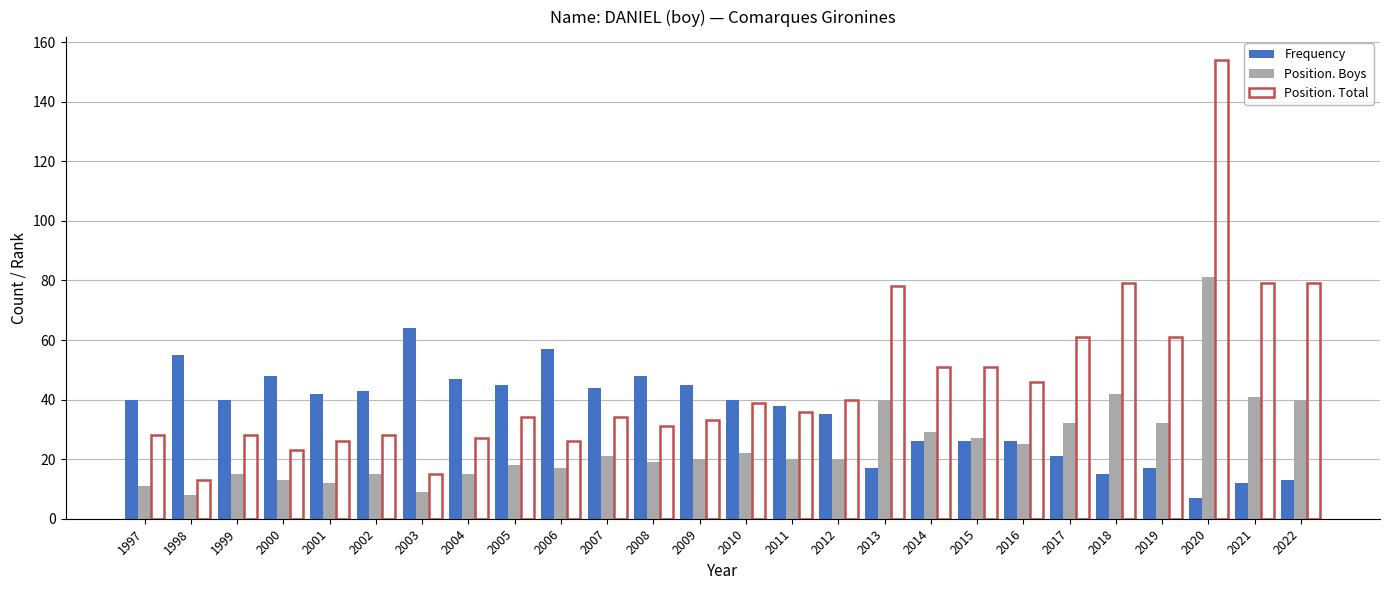

What is the approximate value of Frequency at 2015, to the nearest 5?

25